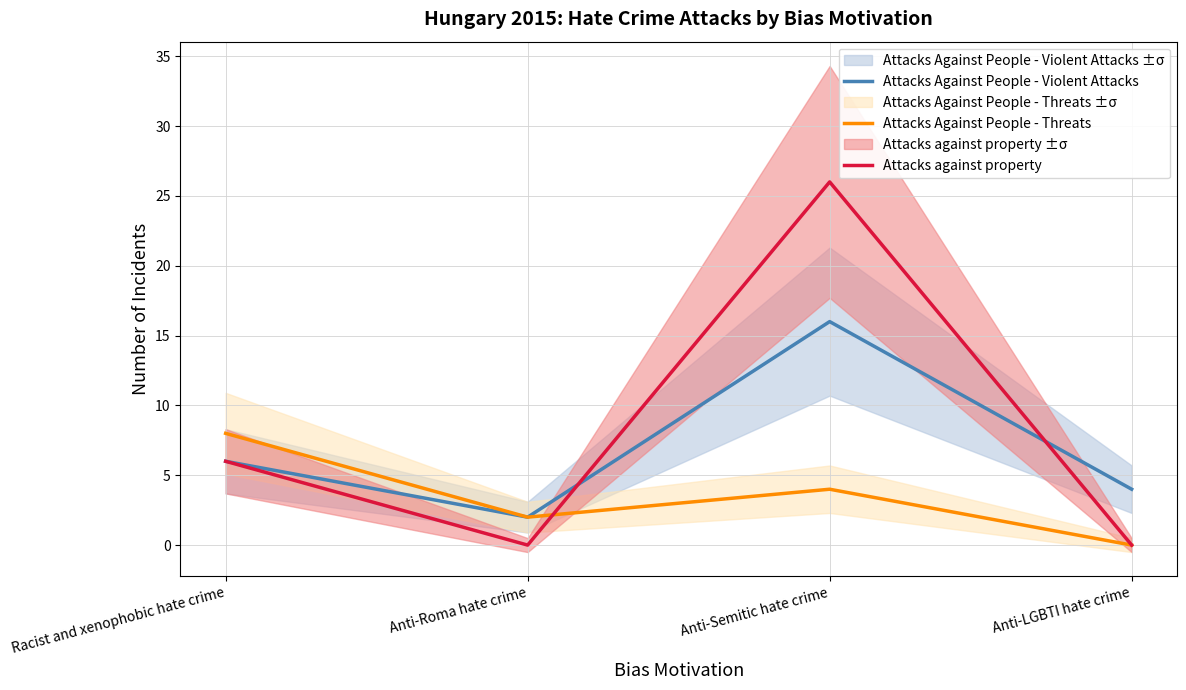

True or false: Attacks Against People - Violent Attacks and Attacks Against People - Threats intersect in this chart.

False